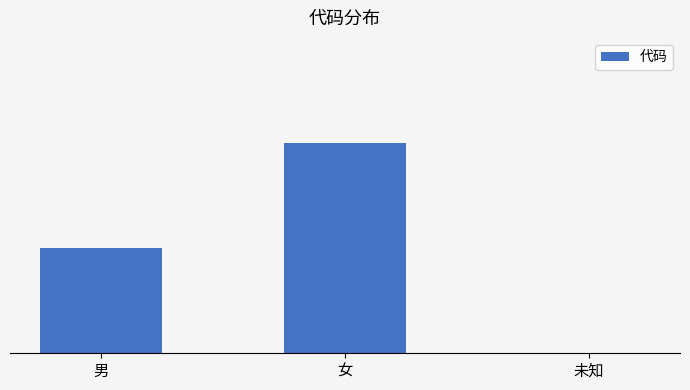

What is the change in value from 女 to 未知?

-2